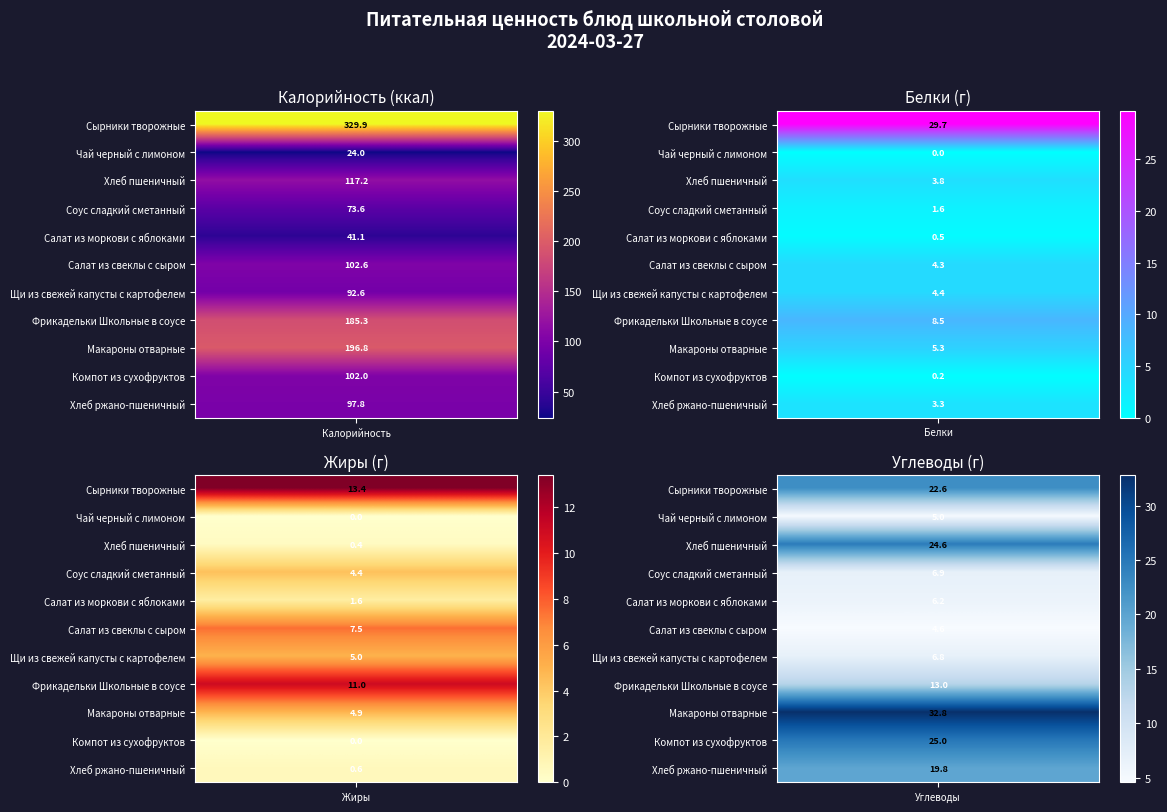

At how many categories does at least one series exceed 93?

1